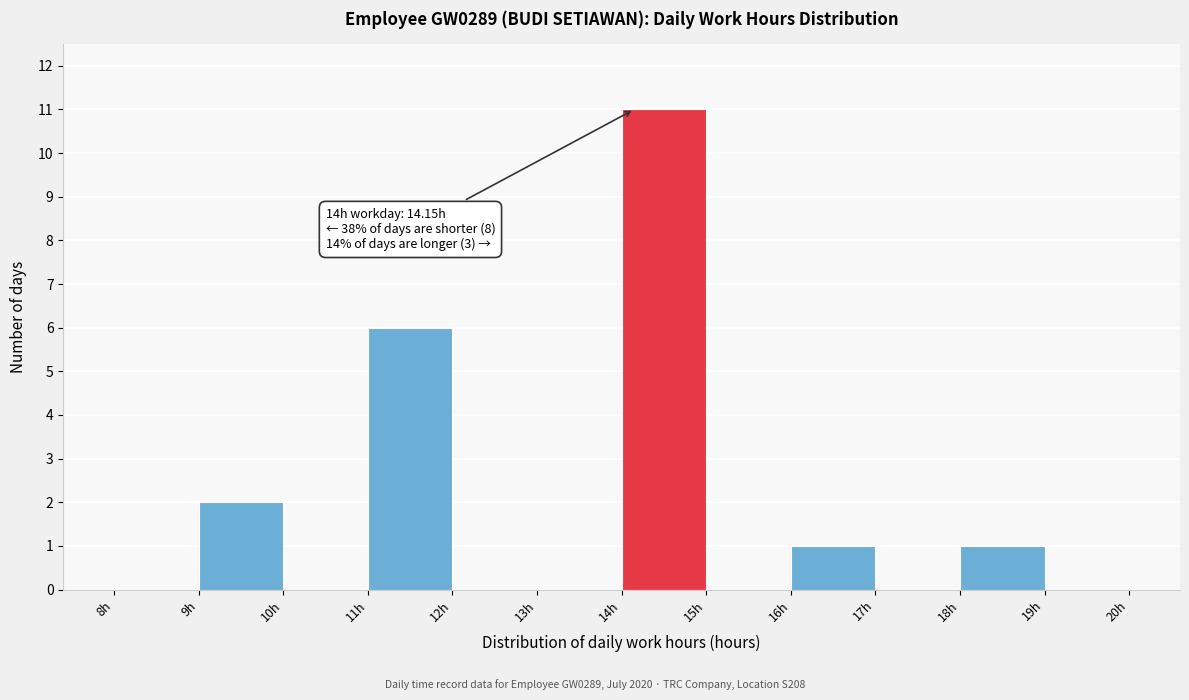

Which range on the x-axis has the tallest bar?

14 to 15